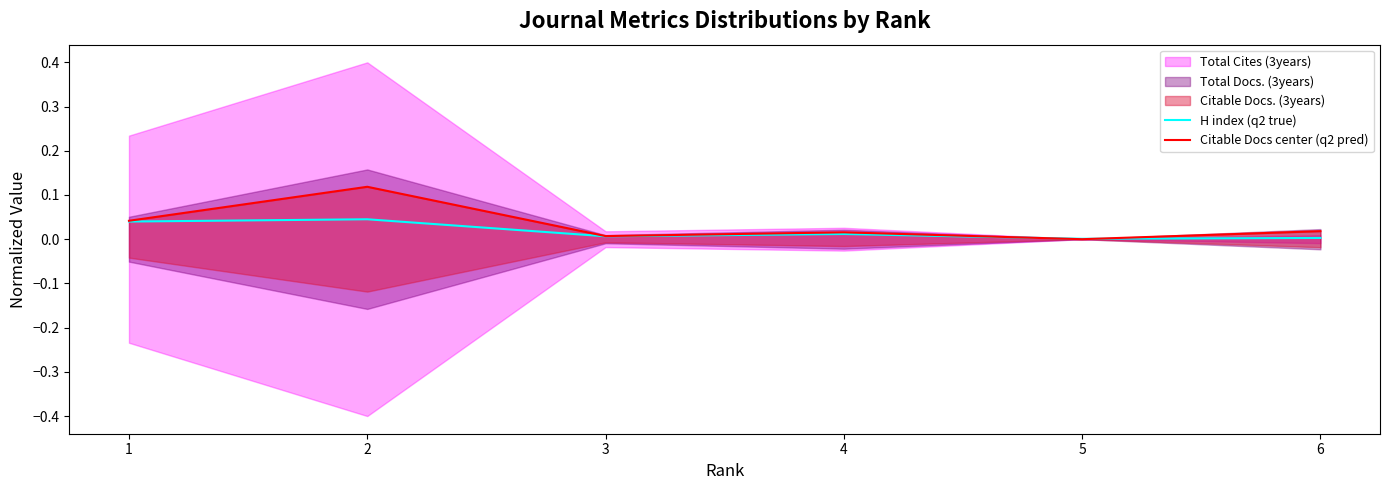

At which label does H index (q2 true) reach its peak?

2